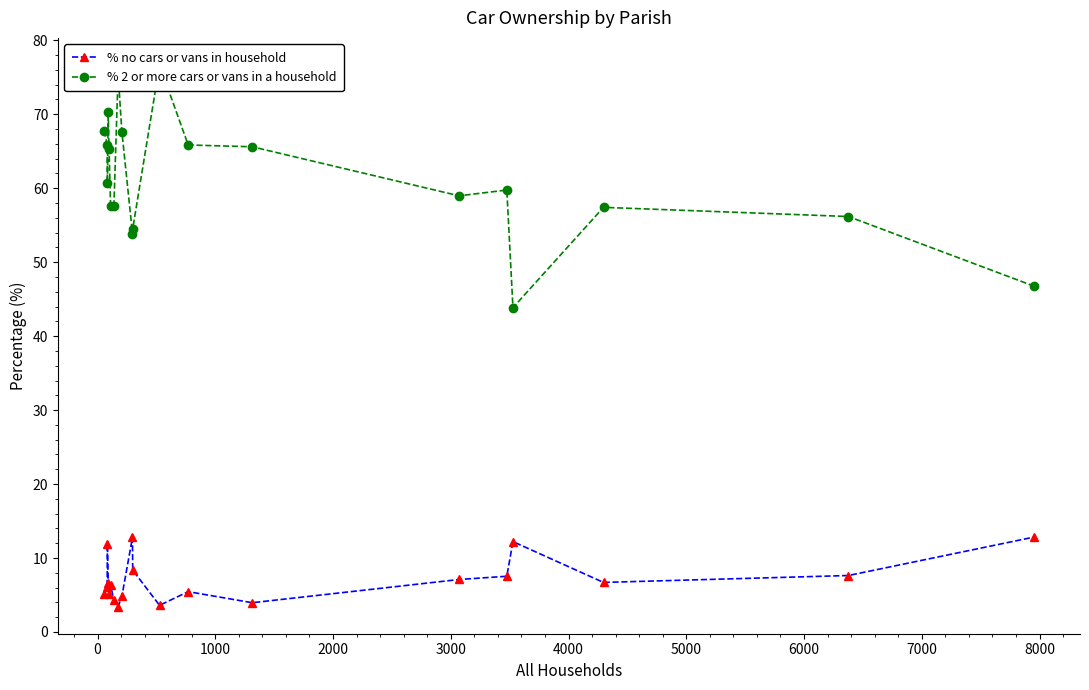

What is the sum of all % no cars or vans in household values?

141.8